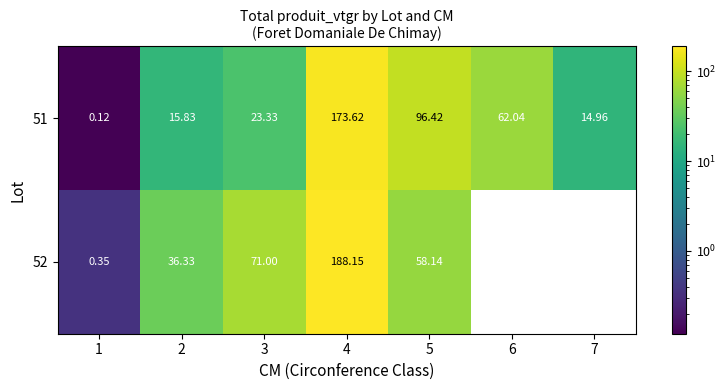

Is the value of 52 at 3 greater than the value of 51 at 3?

Yes